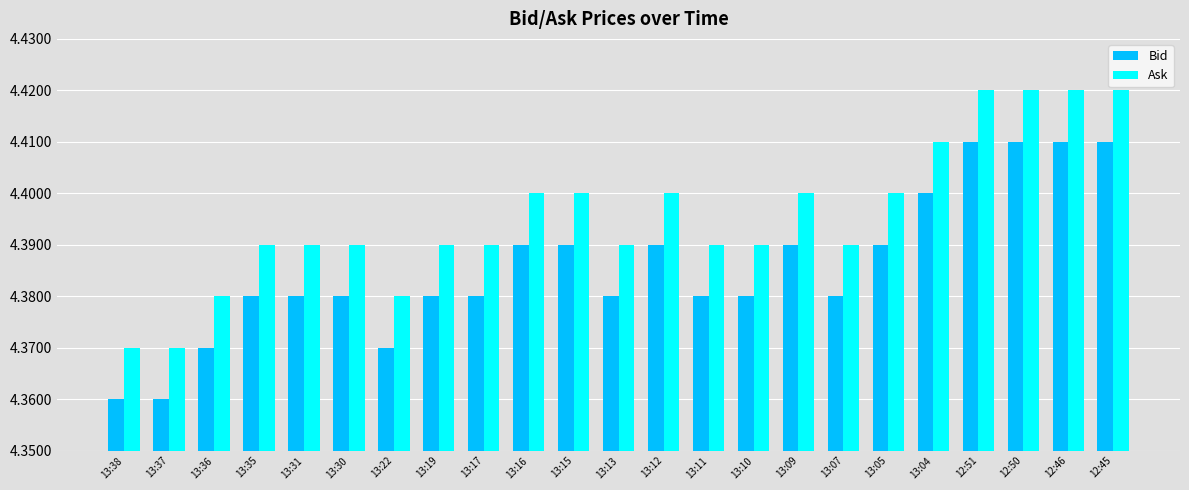

Is it true that Ask equals 4.4 at 13:17?

True